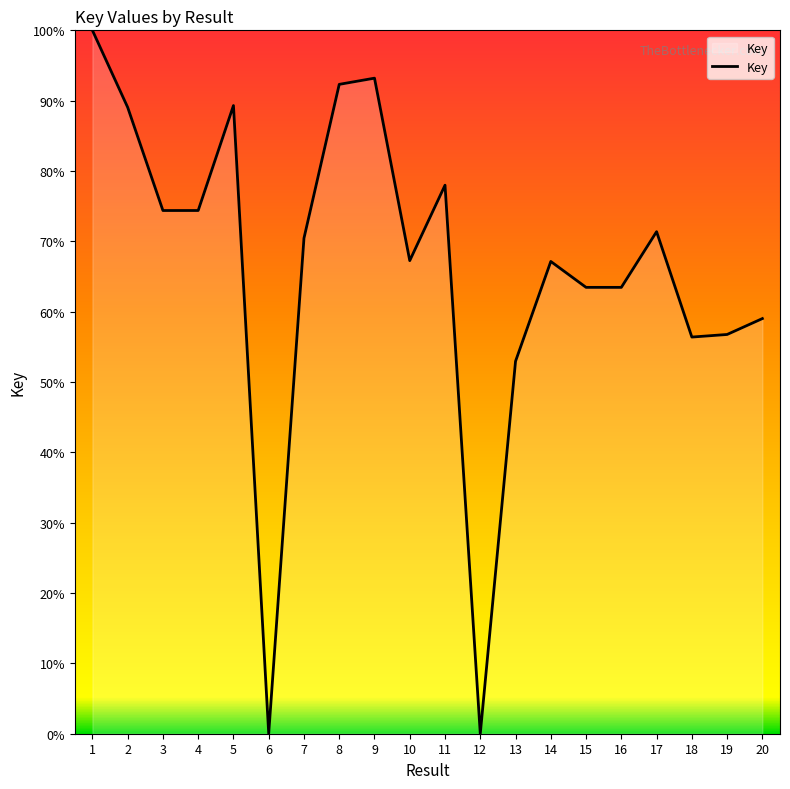

Is it true that the value at 12 is 0.0?

True